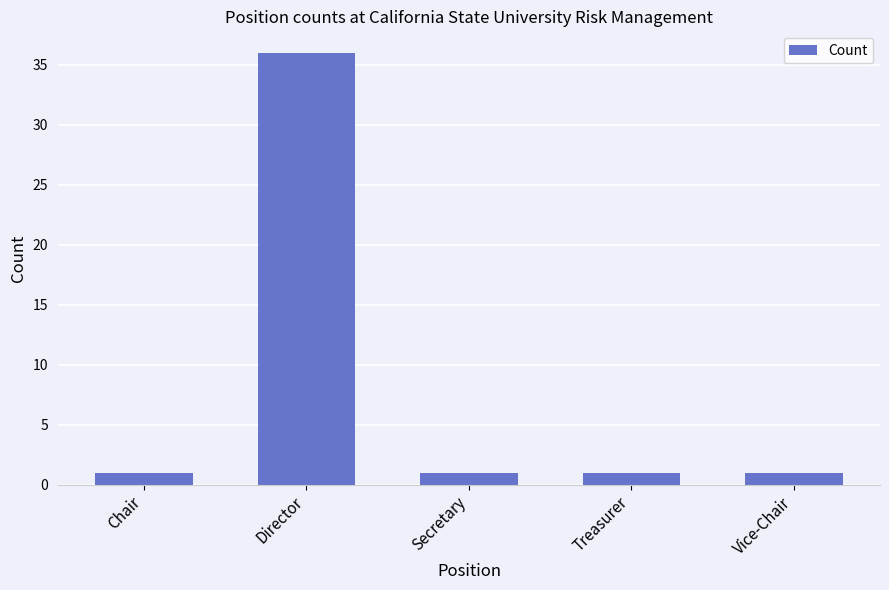

The chart shows a value of 1 at Vice-Chair. True or false?

True